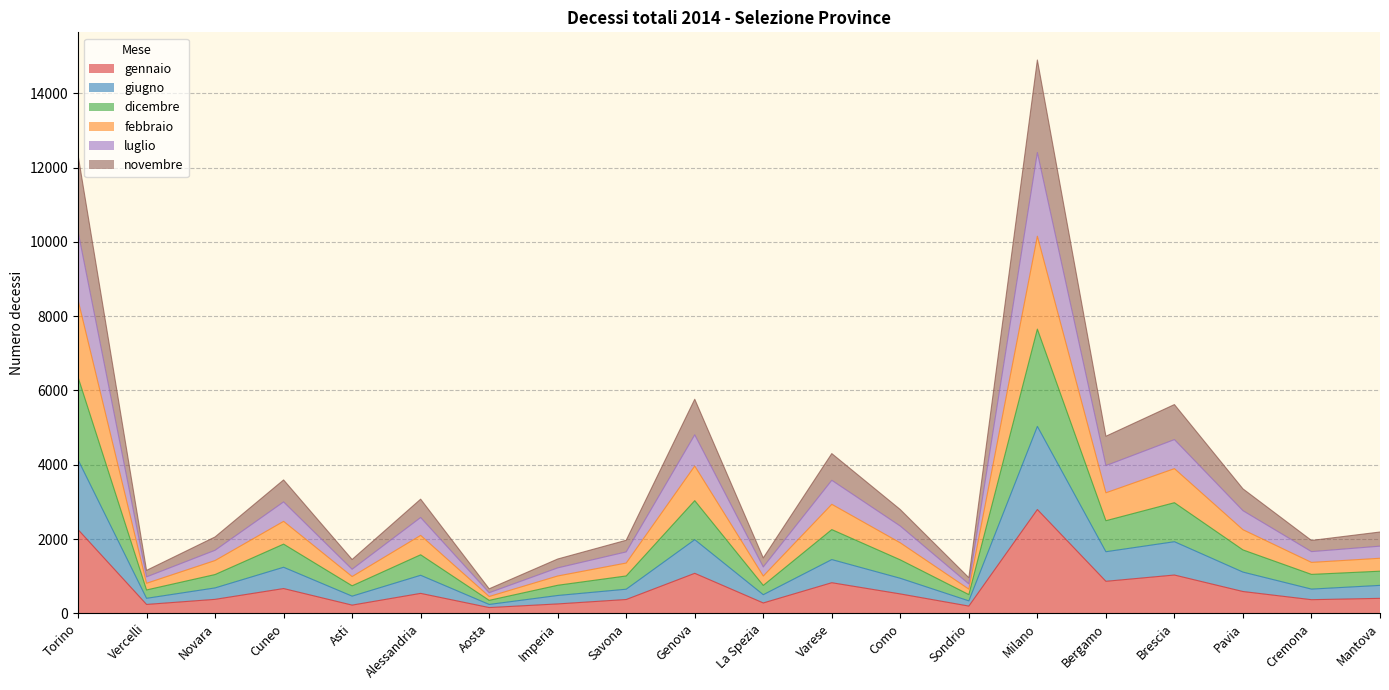

Where is gennaio nearest to the value 1476?

Genova